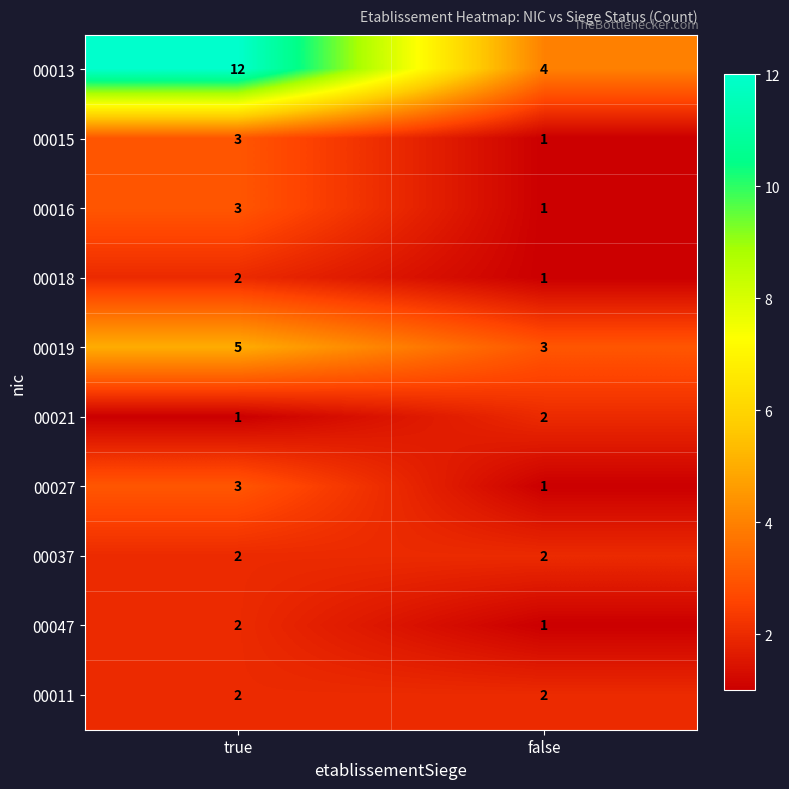

At which category is the sum across all series the highest?

true